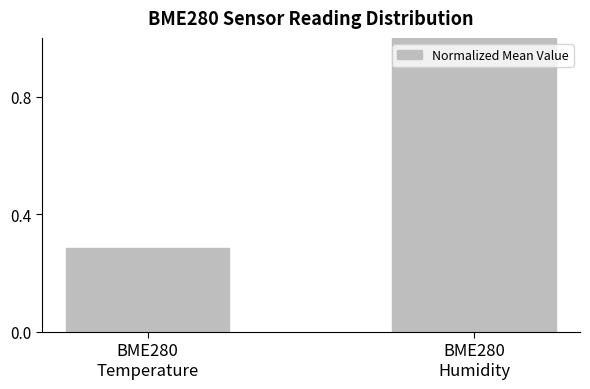

Are the bars grouped side by side (vs. stacked)?

No